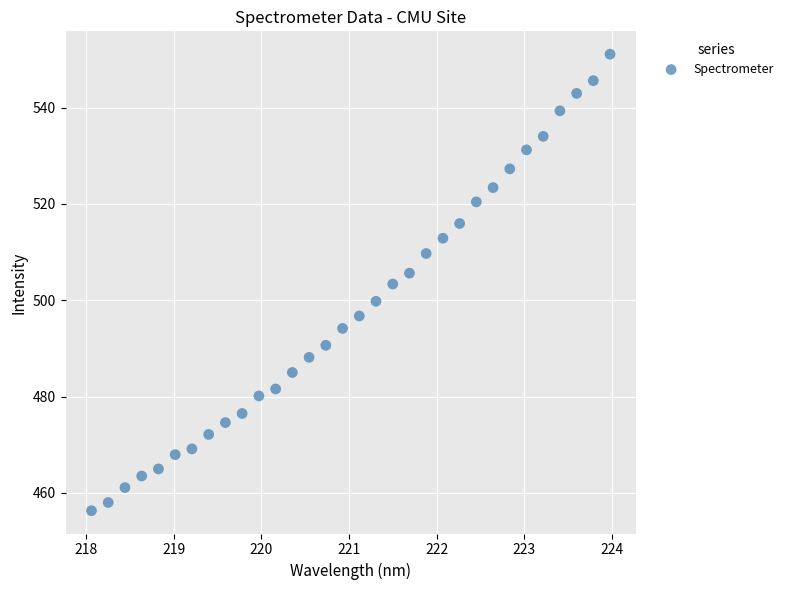

What is the range of Y values (max minus min)?

94.8